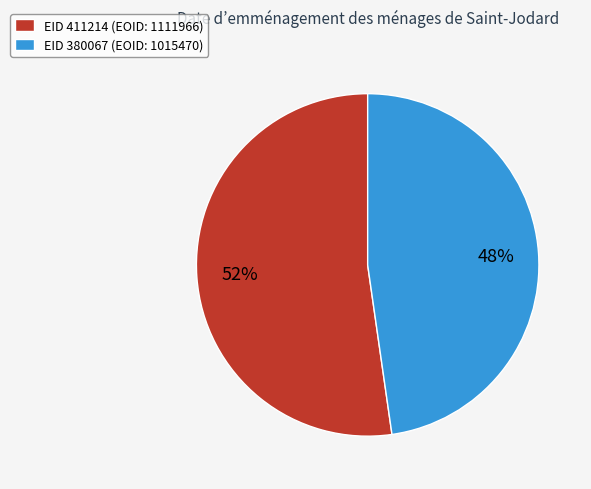

Does any single category account for the majority?

Yes